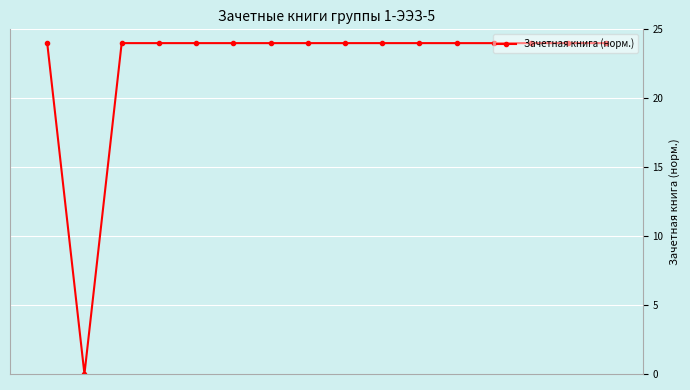

Count the number of data series in this chart.

1